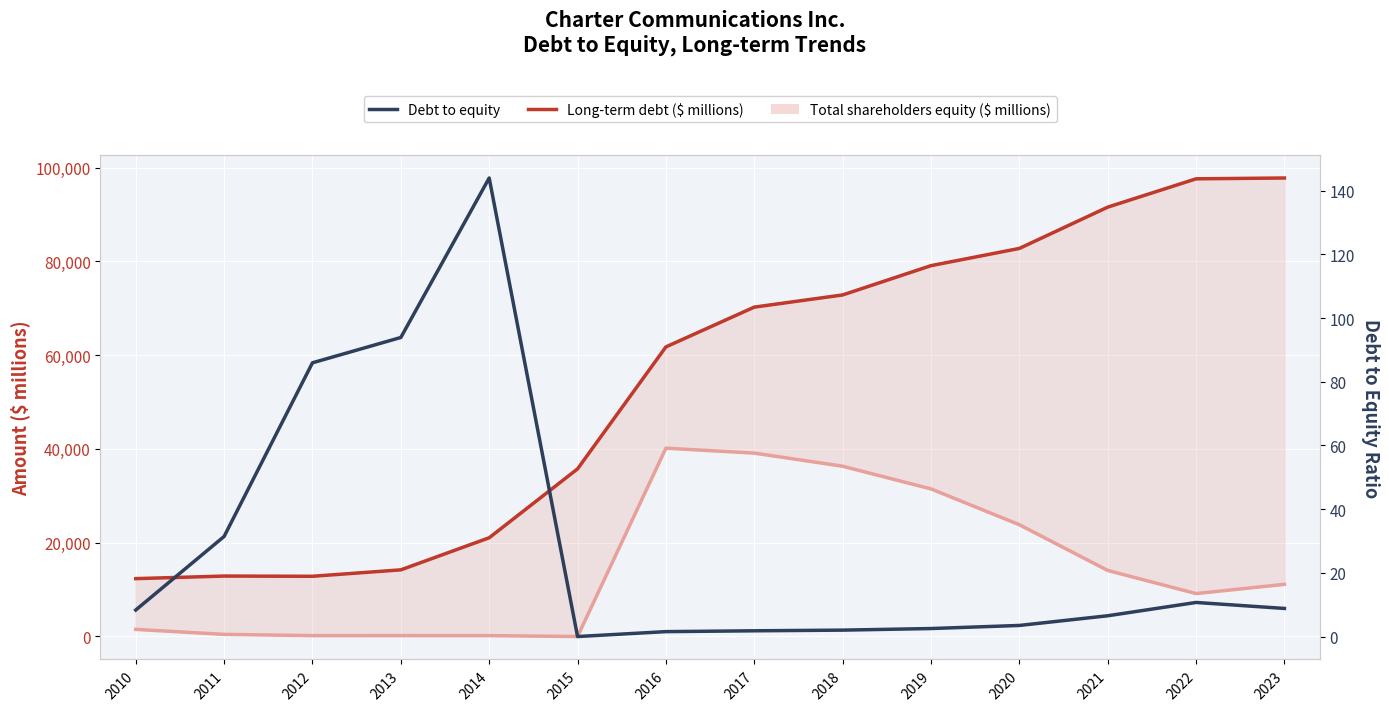

What is the approximate value of Long-term debt ($ millions) at 2018?

72827.0